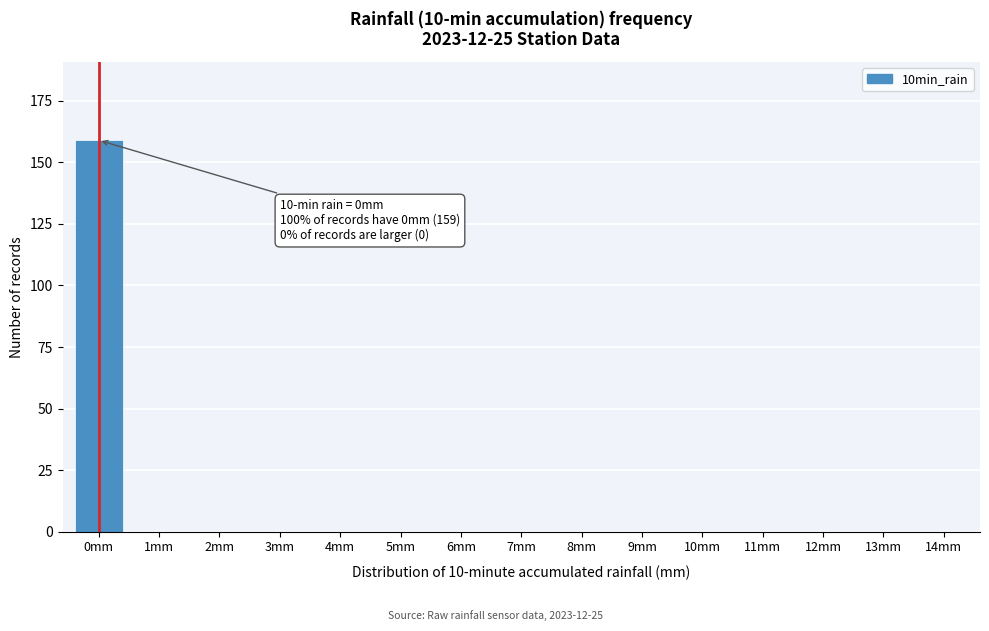

Reading right to left, list all the values displayed in this chart.

14mm=0	13mm=0	12mm=0	11mm=0	10mm=0	9mm=0	8mm=0	7mm=0	6mm=0	5mm=0	4mm=0	3mm=0	2mm=0	1mm=0	0mm=159